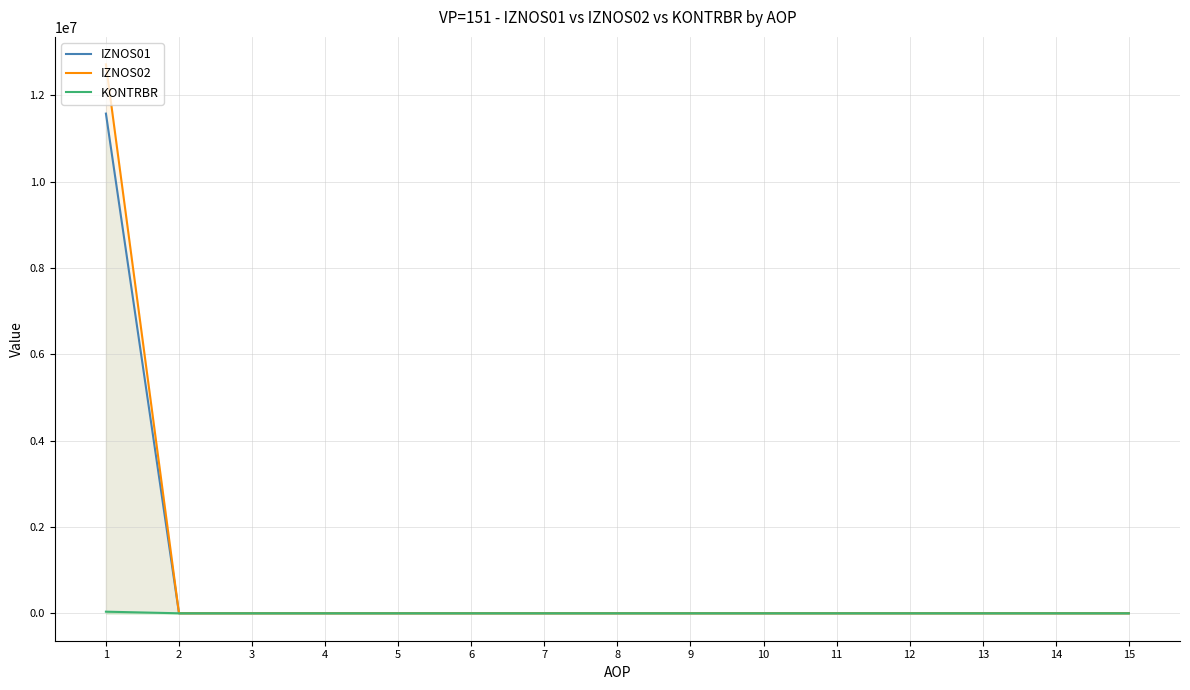

Which series changed the most between 2 and 4?

IZNOS01